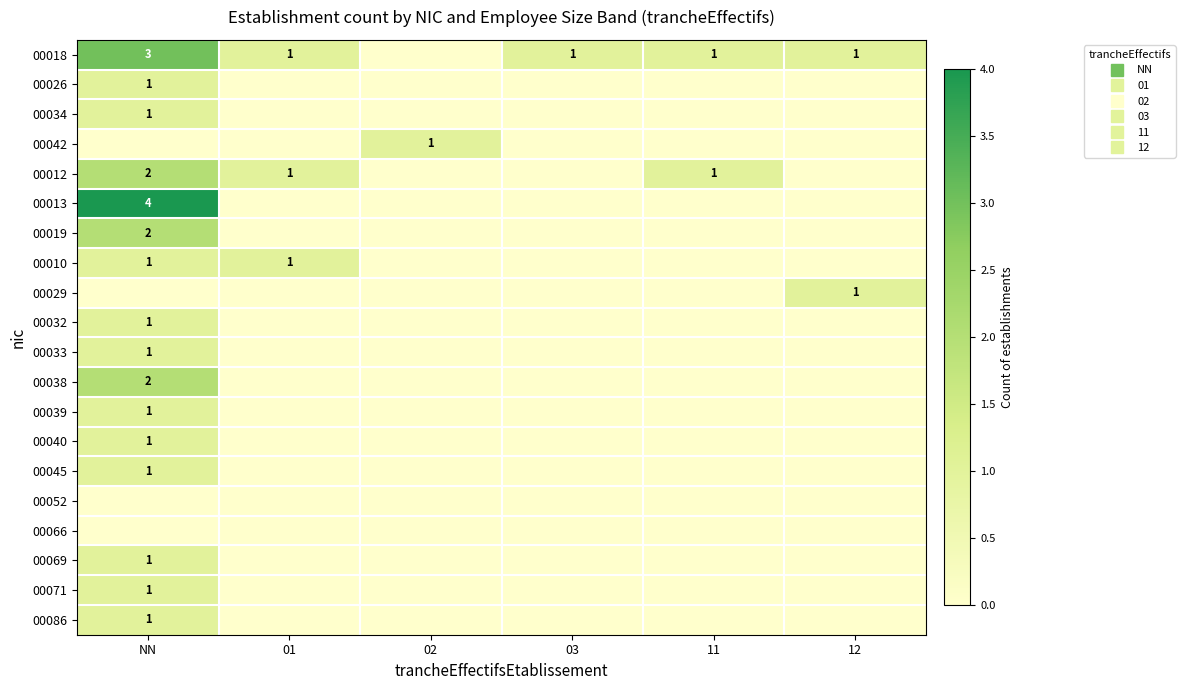

What is the difference between the maximum and second lowest values in the 00032 series?

1